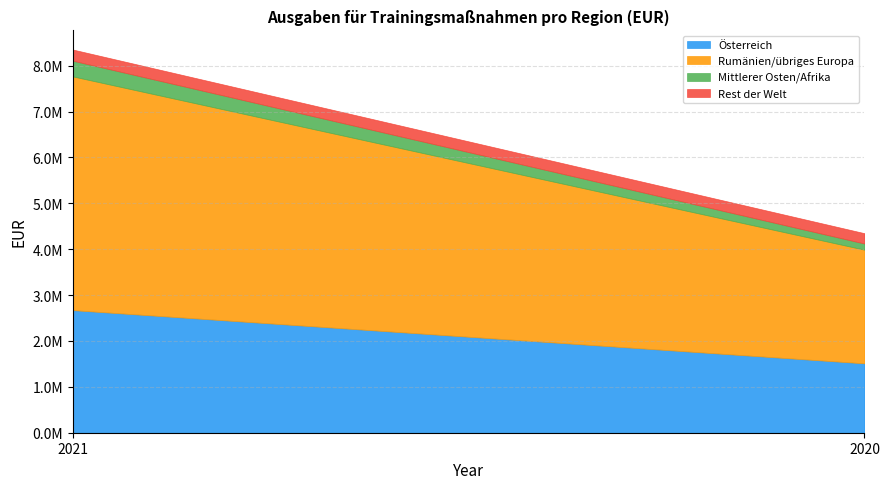

List the series in order of their peak value, lowest first.

Rest der Welt, Mittlerer Osten/Afrika, Österreich, Rumänien/übriges Europa